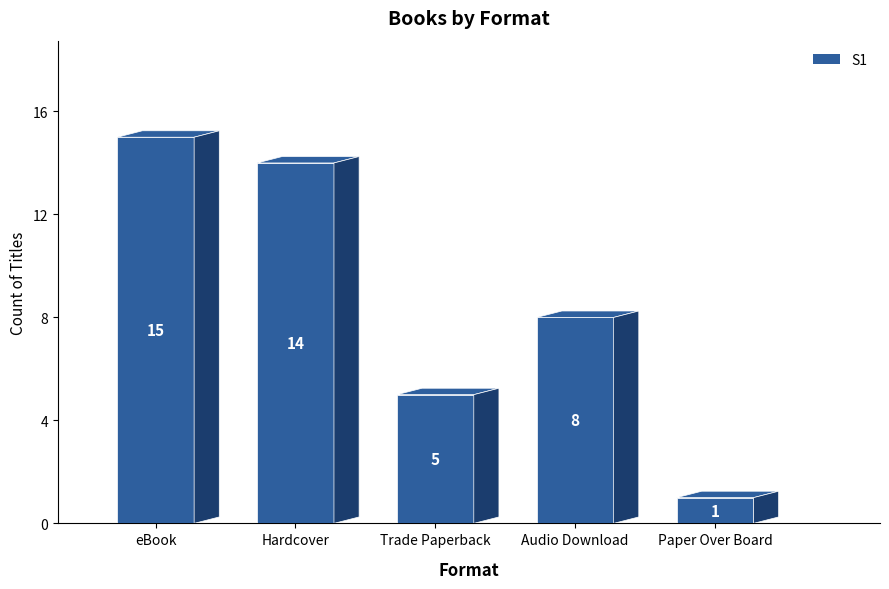

Where does the data first go above 5?

eBook